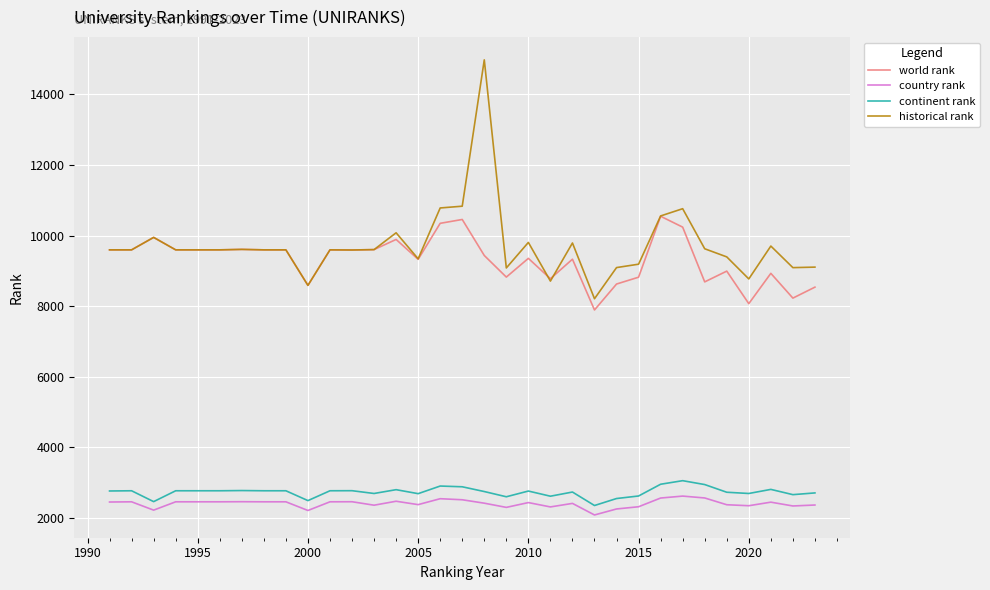

Which series has the largest range (max minus min)?

historical rank